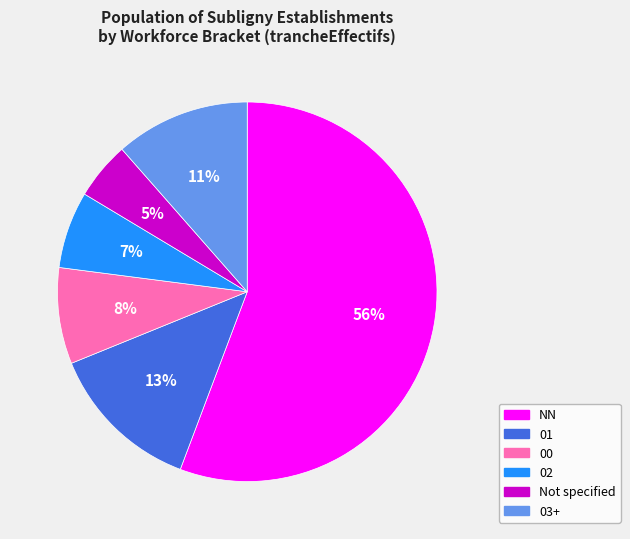

Is there a majority slice in this chart?

Yes